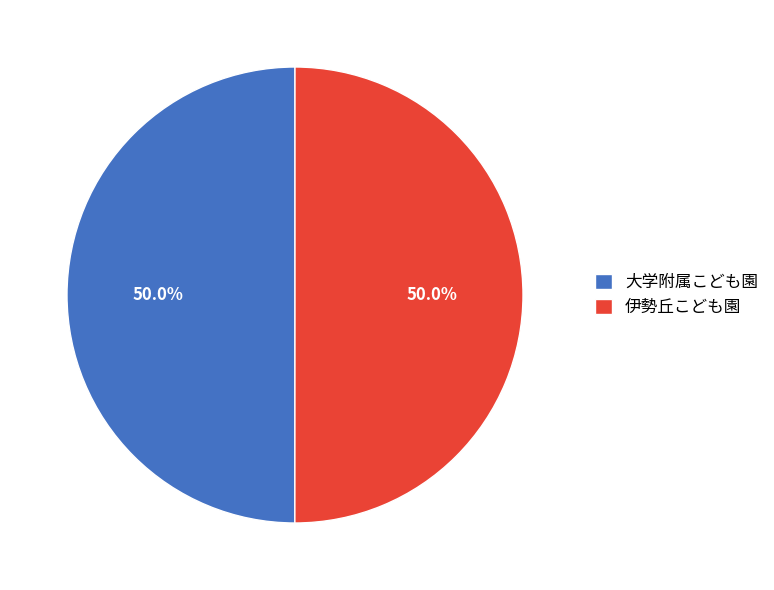

Do 伊勢丘こども園 and 大学附属こども園 together represent more than half of the pie?

Yes